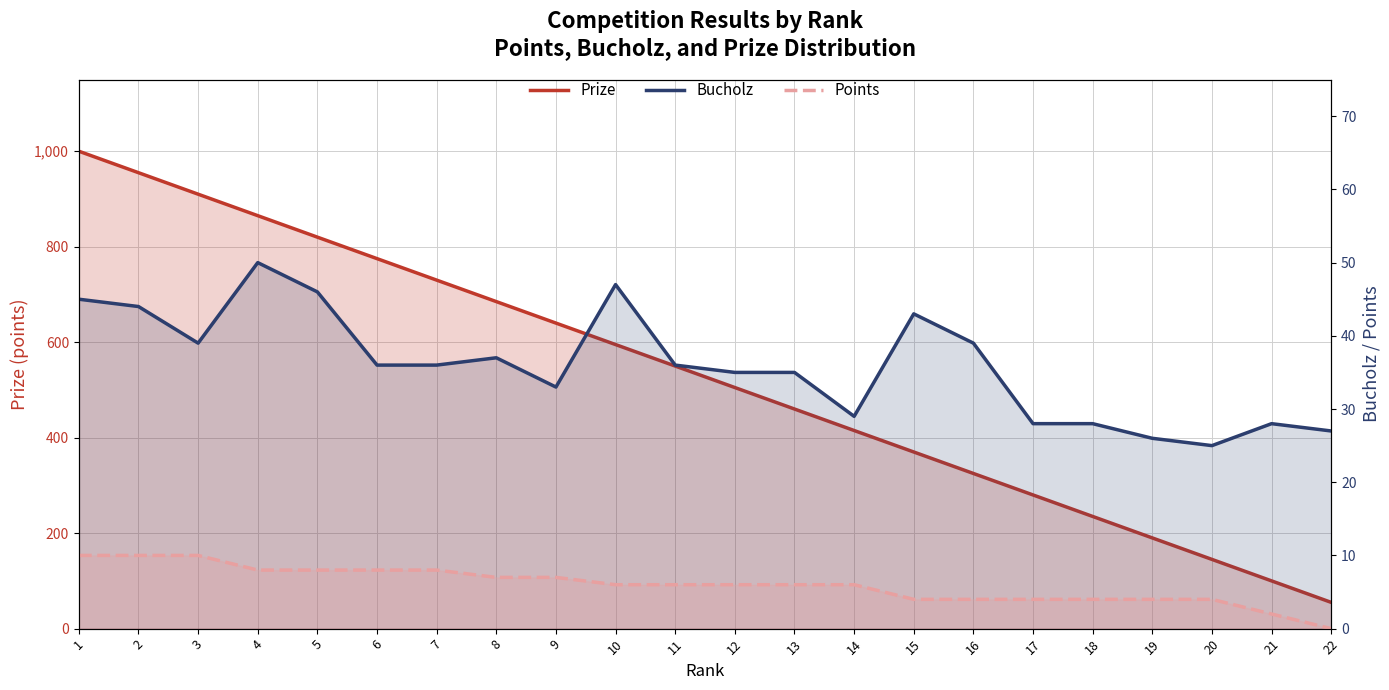

How many data points in Prize are above 550?

10